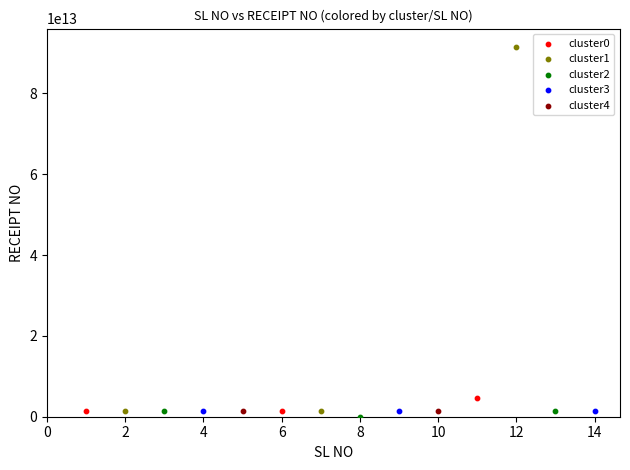

Which series has the largest Y range (max minus min)?

cluster1